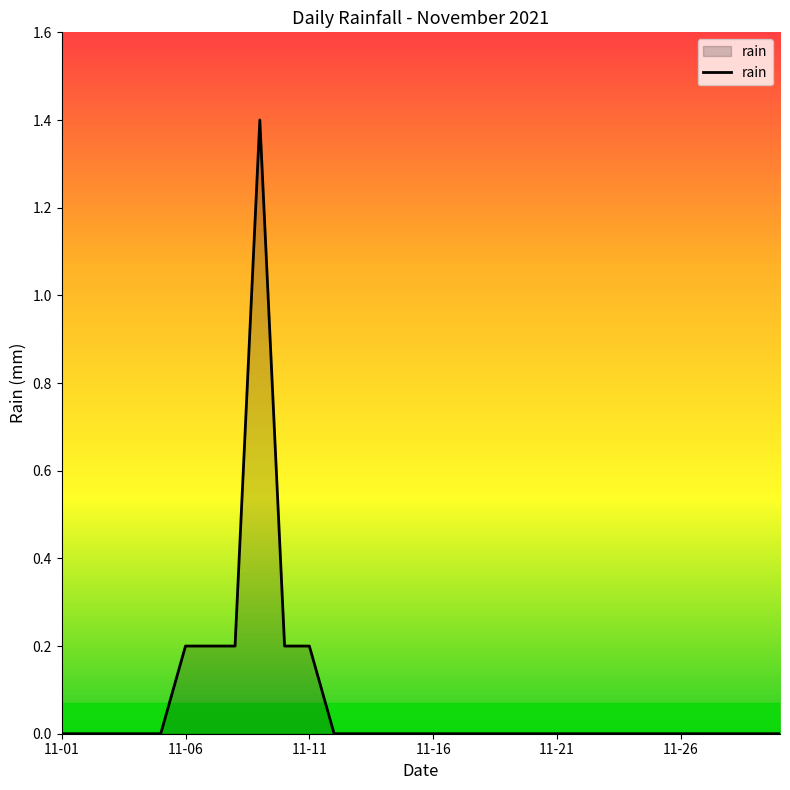

What is the maximum value shown in the chart?

1.4